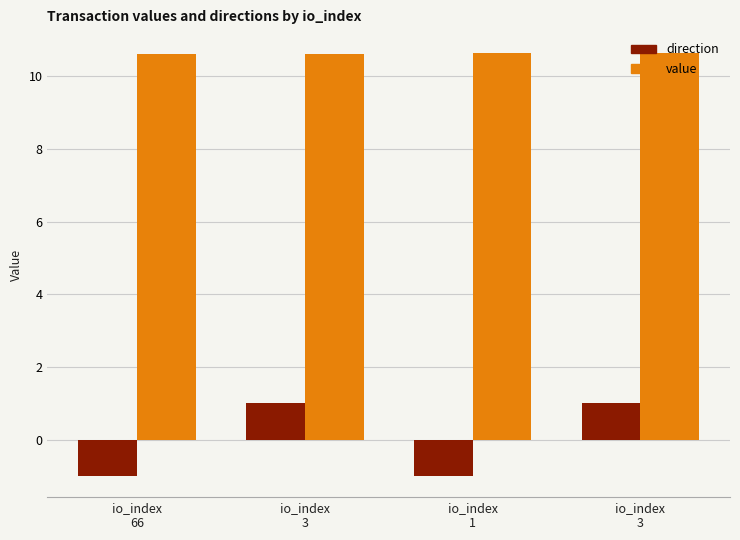

What are all the series names shown in the legend?

direction, value